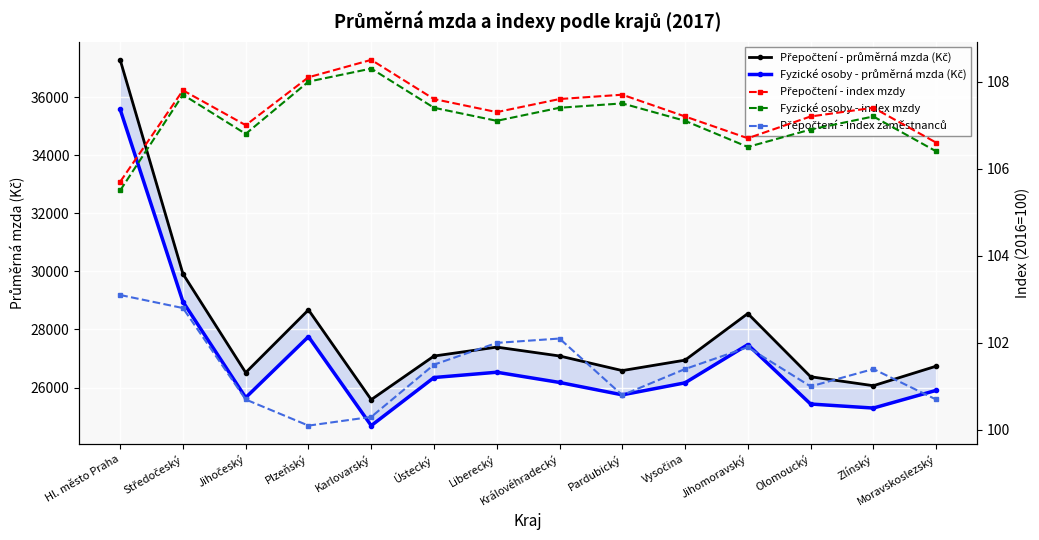

What is the total value across all series at Liberecký?

54236.4